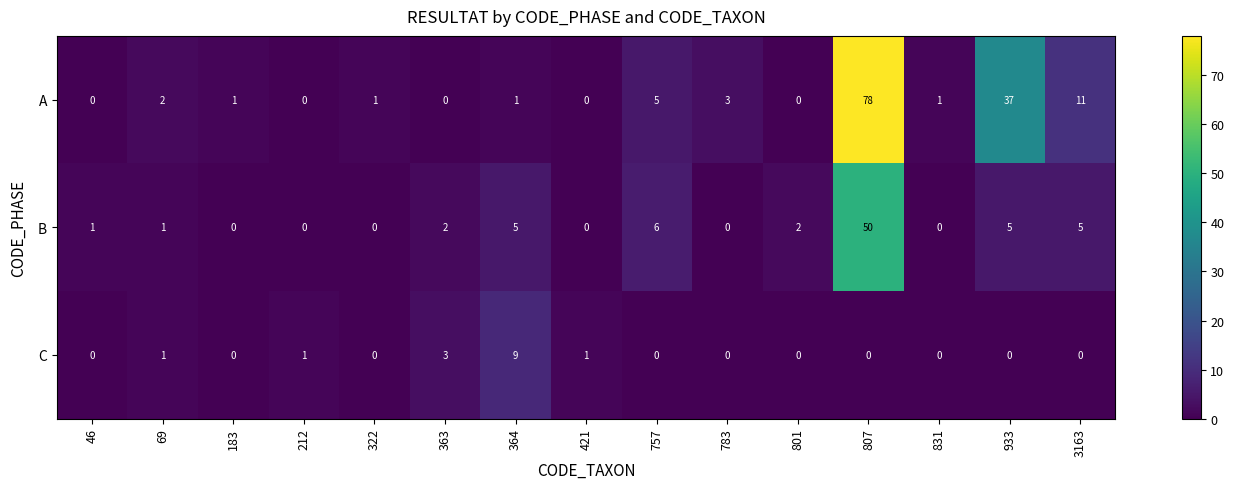

Which series has the largest total across all categories?

A